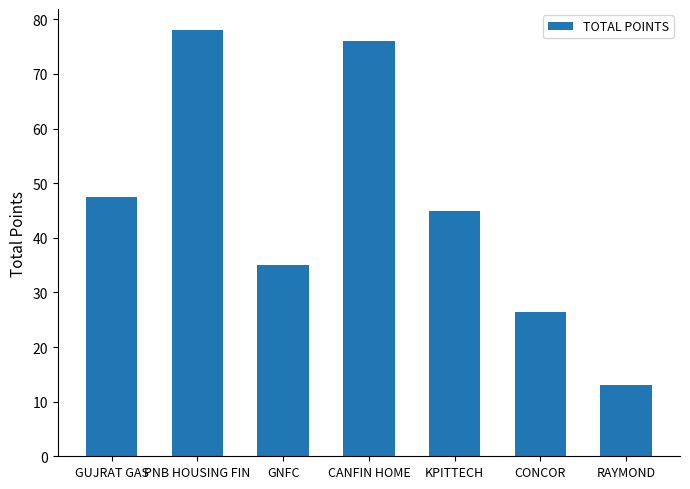

Rank the categories by value from lowest to highest.

RAYMOND, CONCOR, GNFC, KPITTECH, GUJRAT GAS, CANFIN HOME, PNB HOUSING FIN